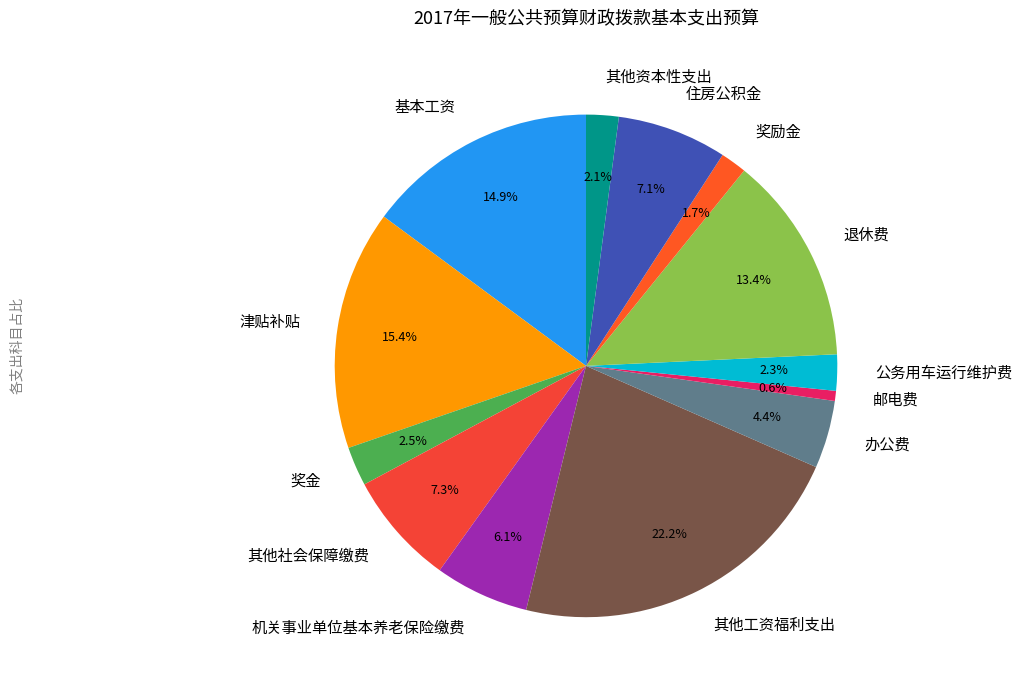

Which slice is the smallest?

邮电费